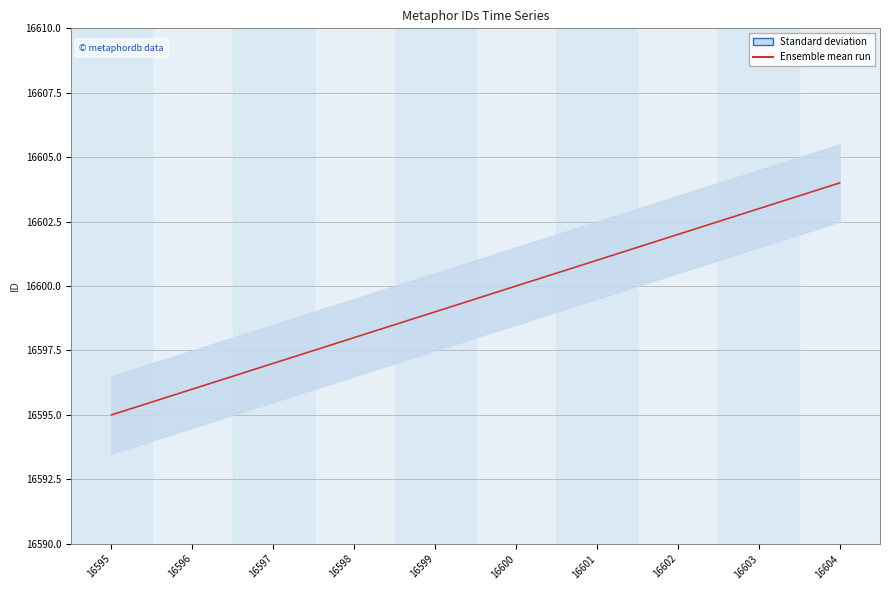

What is the approximate value at 16599?

16599